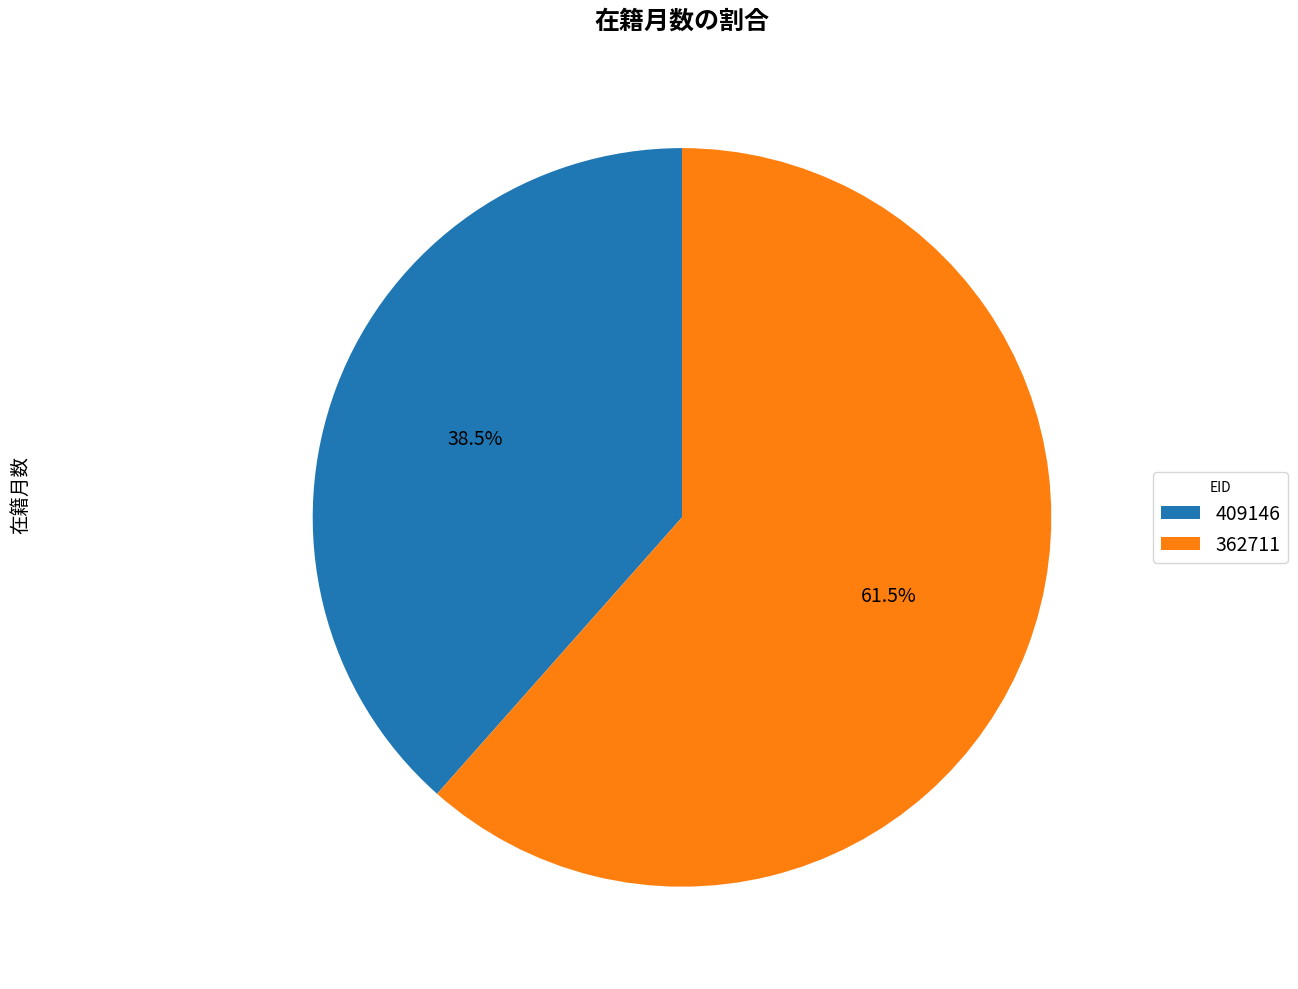

Rank the categories by value from highest to lowest.

362711, 409146